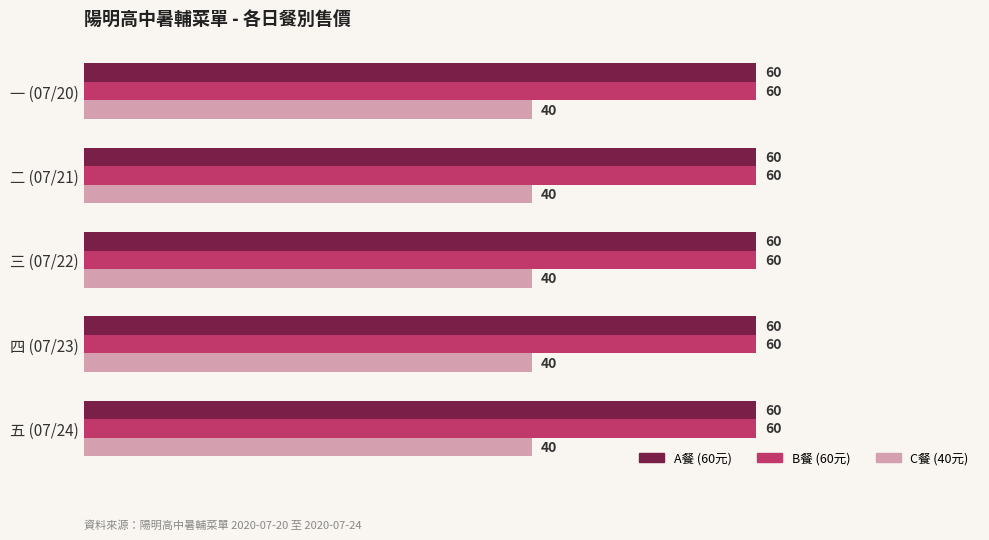

What is the total value across all series at 三 (07/22)?

160